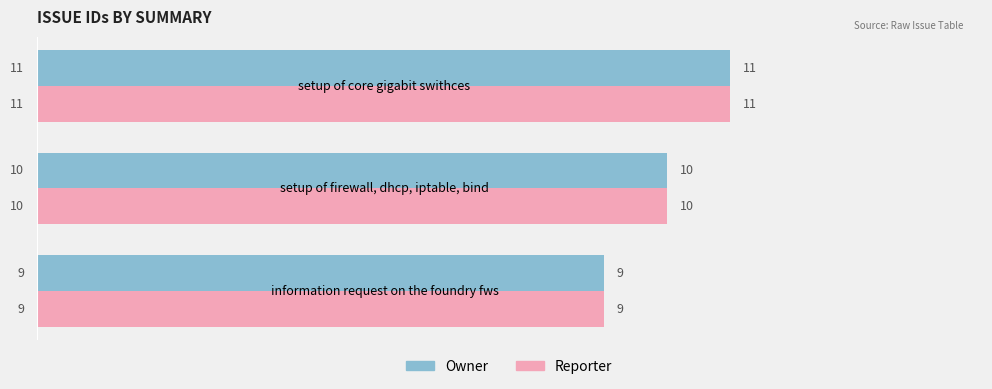

At which category is the sum across all series the highest?

setup of core gigabit swithces